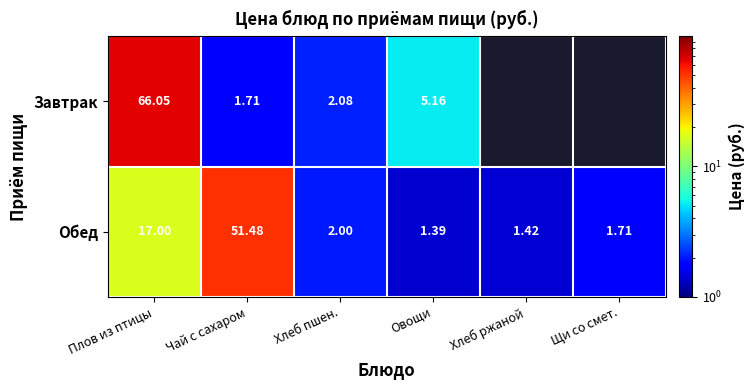

How many distinct data groups are displayed?

2